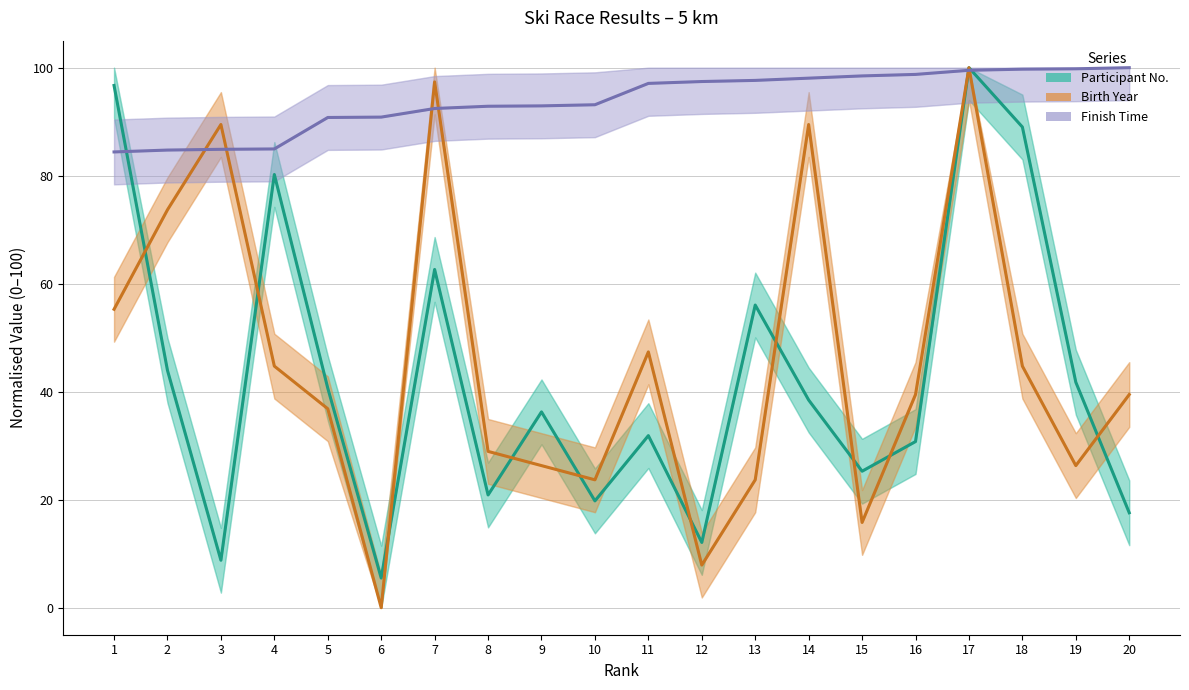

What is the total value across all series at 4?

209.9